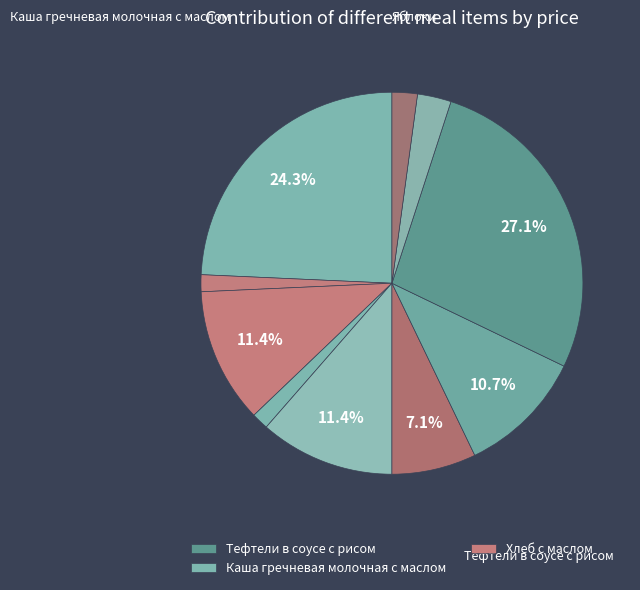

Count the number of slices in the pie.

10